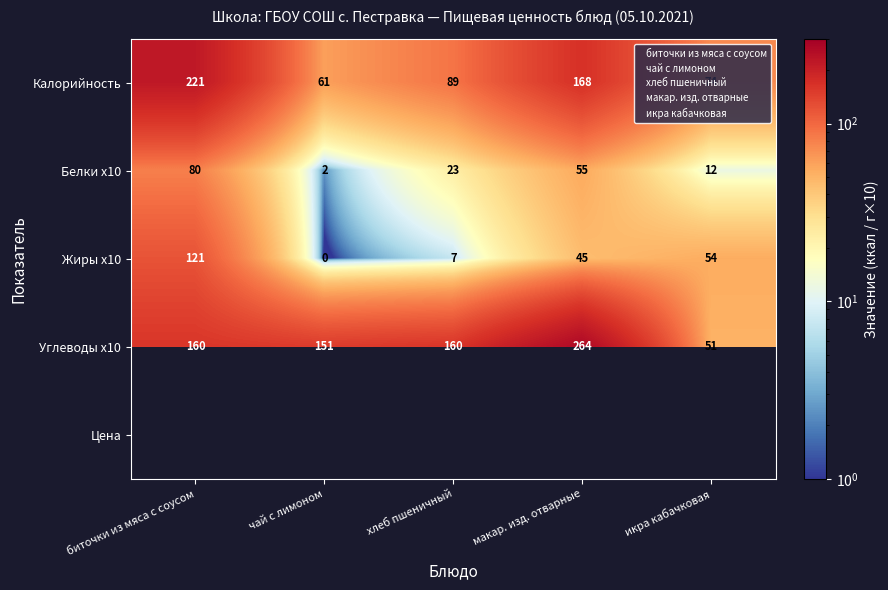

What is the average value of the Углеводы x10 series?

157